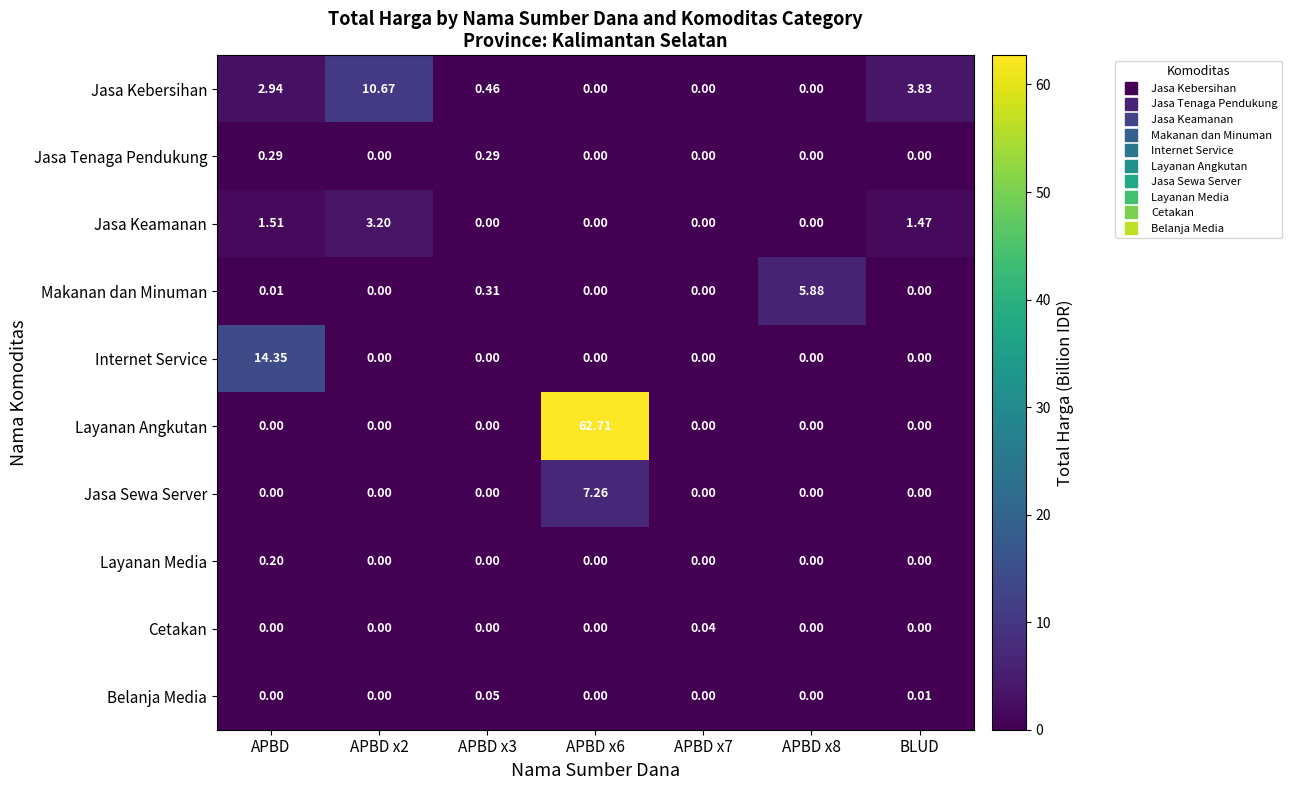

Between APBD x7 and BLUD, which series saw the biggest shift?

Jasa Kebersihan